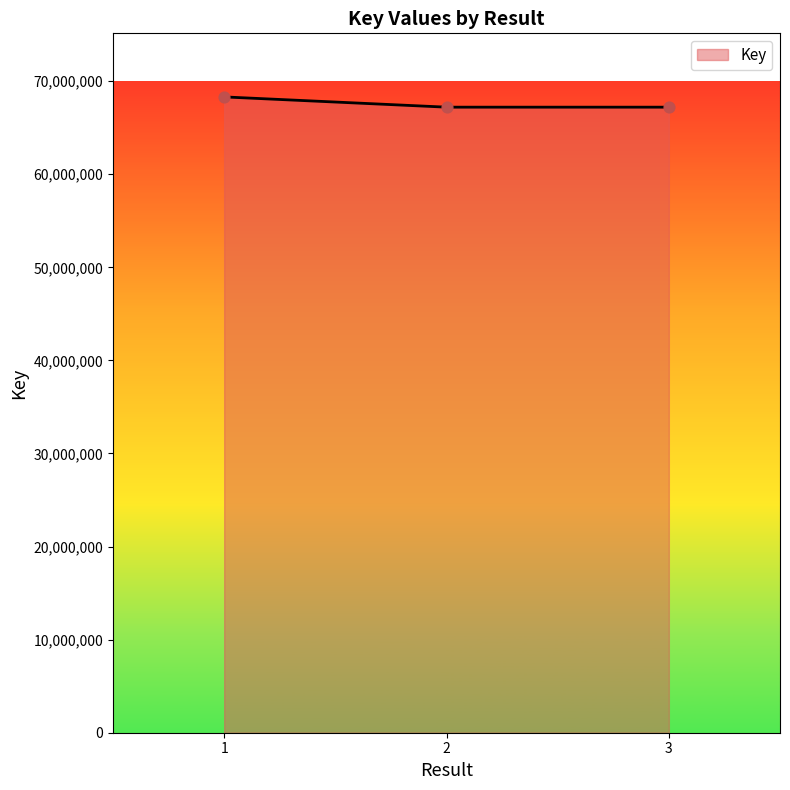

What is the change in value from 1 to 2?

-1101500